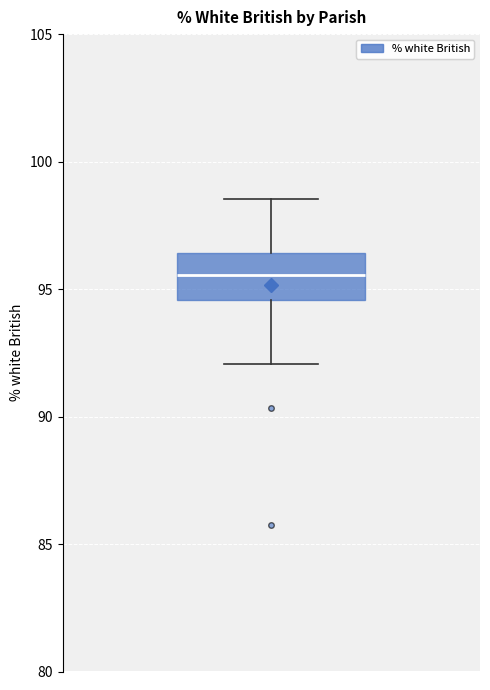

Read this box plot against the y-axis: the position of the median line, the range covered by the box, and the ends of both whiskers. The values are not printed on the chart, so give them approximately, as read against the axis.

median 95.5, box 94.5 to 96.5, whiskers 92.0 to 98.5